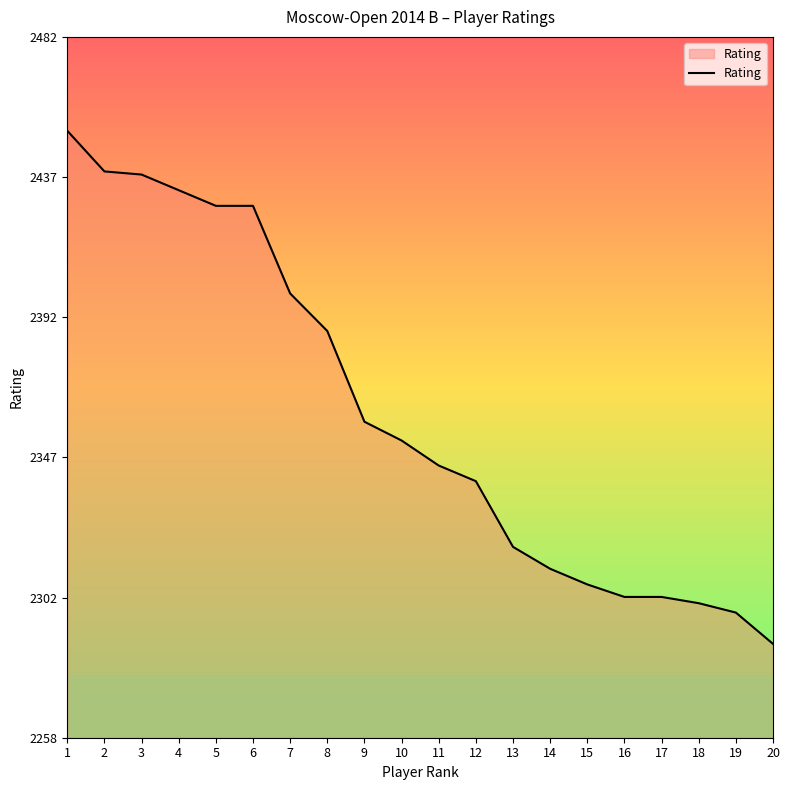

Reading left to right, what are all the values shown in this chart?

1=2452	2=2439	3=2438	4=2433	5=2428	6=2428	7=2400	8=2388	9=2359	10=2353	11=2345	12=2340	13=2319	14=2312	15=2307	16=2303	17=2303	18=2301	19=2298	20=2288